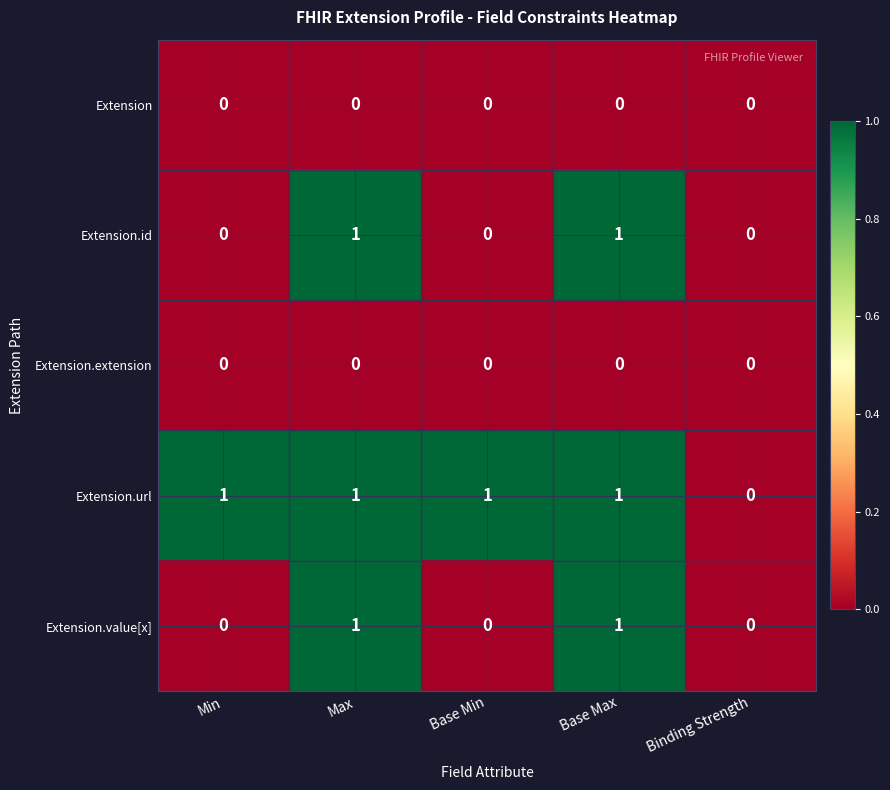

What is the total value across all series at Max?

3